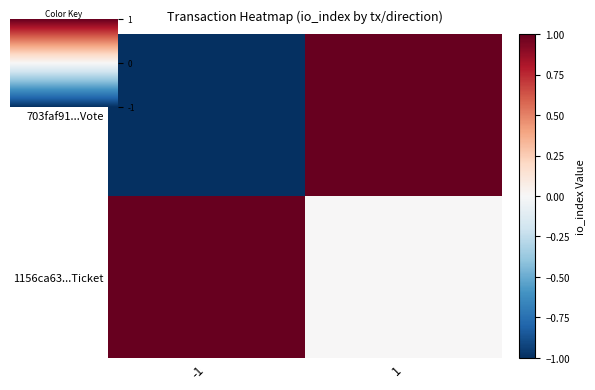

Rank the series by their maximum value, from highest to lowest.

703faf91...Vote, 1156ca63...Ticket